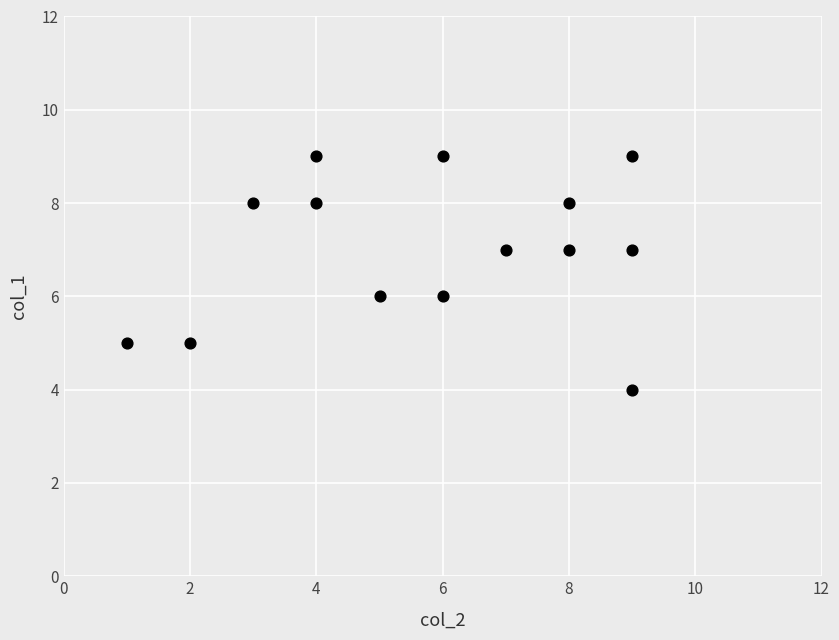

List the coordinates of all points as (X, Y) pairs, reading left to right.

(1, 5)  (2, 5)  (3, 8)  (4, 9)  (4, 8)  (5, 6)  (6, 6)  (6, 9)  (7, 7)  (8, 7)  (8, 8)  (9, 9)  (9, 4)  (9, 7)